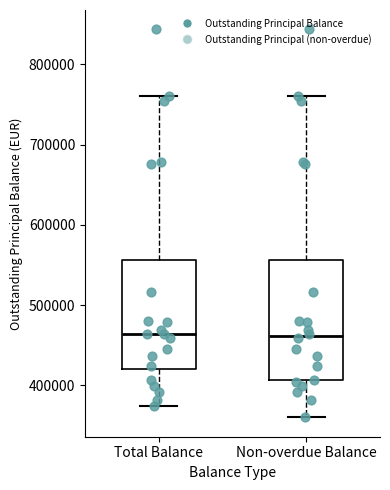

Reading left to right, read every box against the y-axis: the position of its median line, the range the box covers, and the ends of its whiskers. The values are not printed on the chart, so give them approximately, as read against the axis.

Total Balance: median 460000, box 420000 to 560000, whiskers 370000 to 760000
Non-overdue Balance: median 460000, box 410000 to 560000, whiskers 360000 to 760000